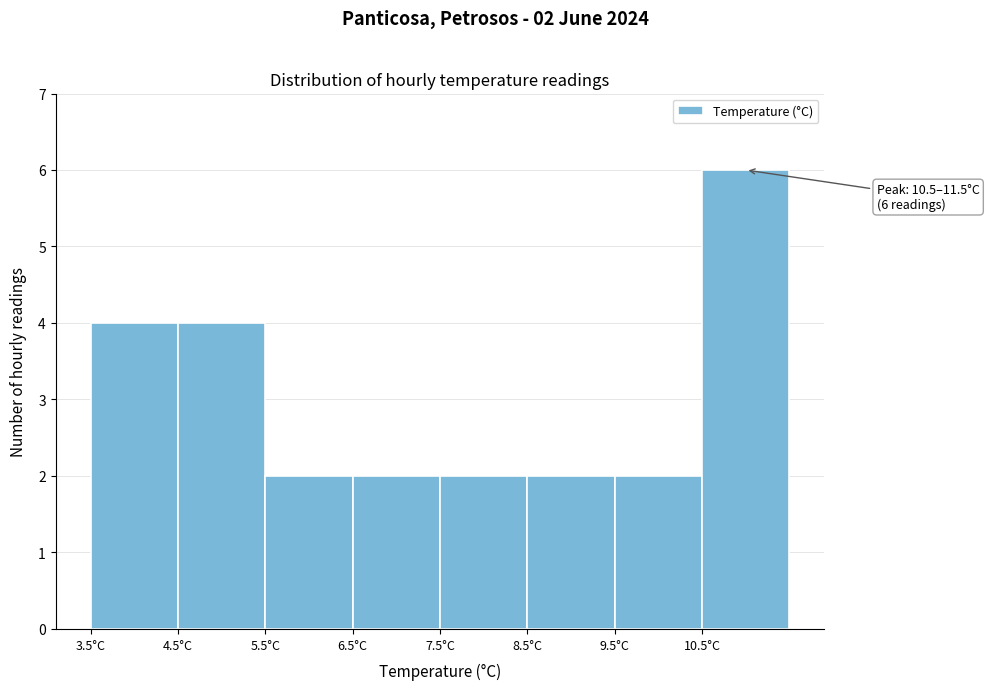

Which range on the x-axis has the tallest bar?

10.5 to 11.5